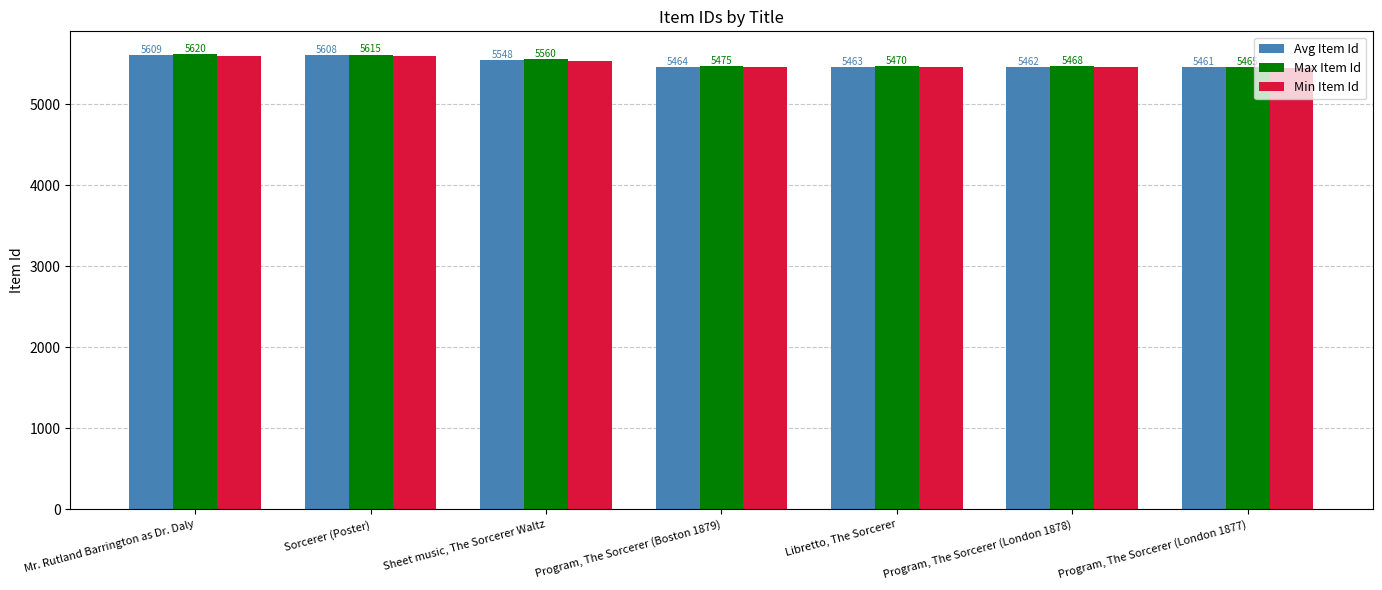

How many bars are there in each group?

3